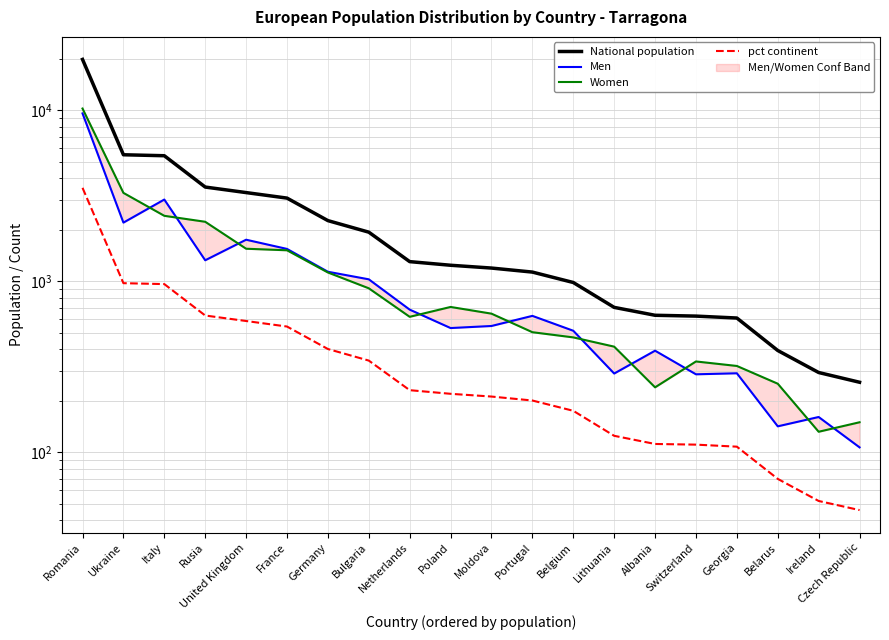

What is the label of the 20th point from the left?

Czech Republic